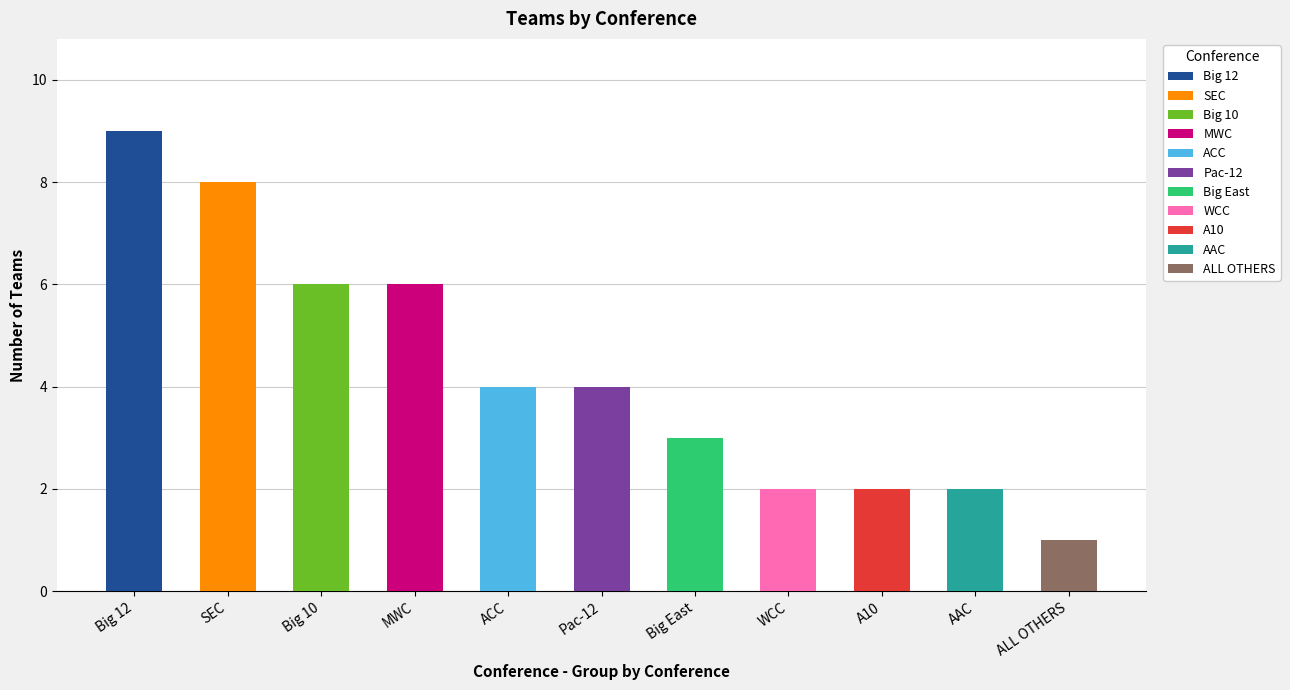

What is the label of the 5th bar from the right?

Big East